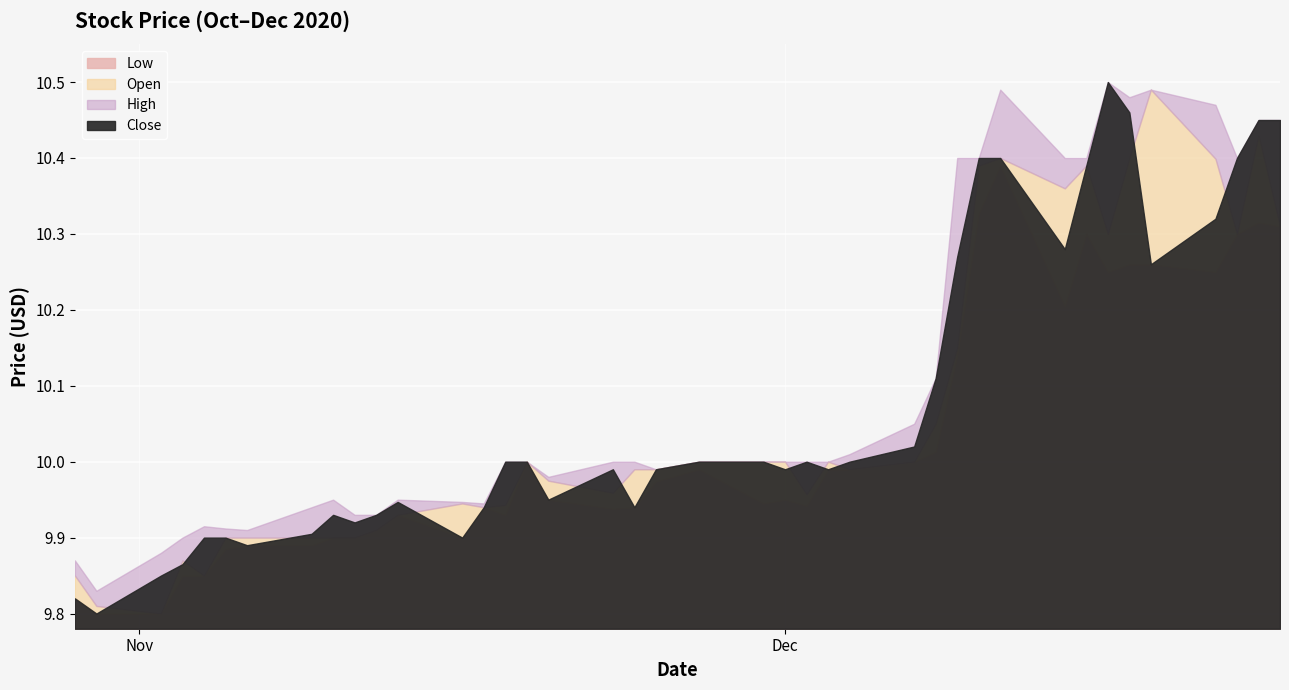

Where is the first local maximum for Close?

2020-11-10